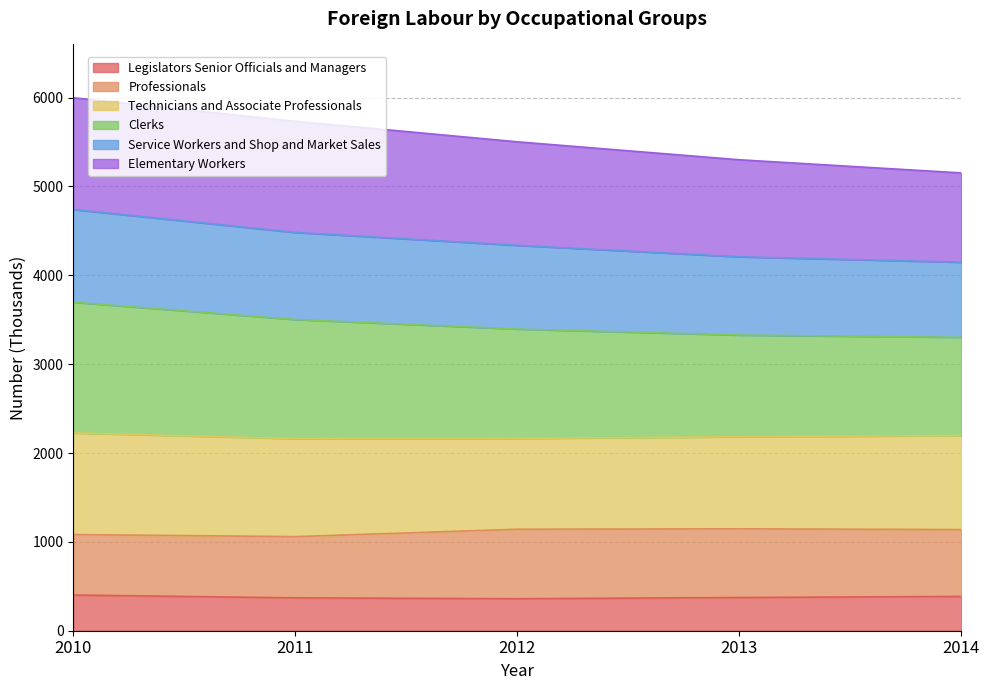

What is the maximum value for Legislators Senior Officials and Managers?

402